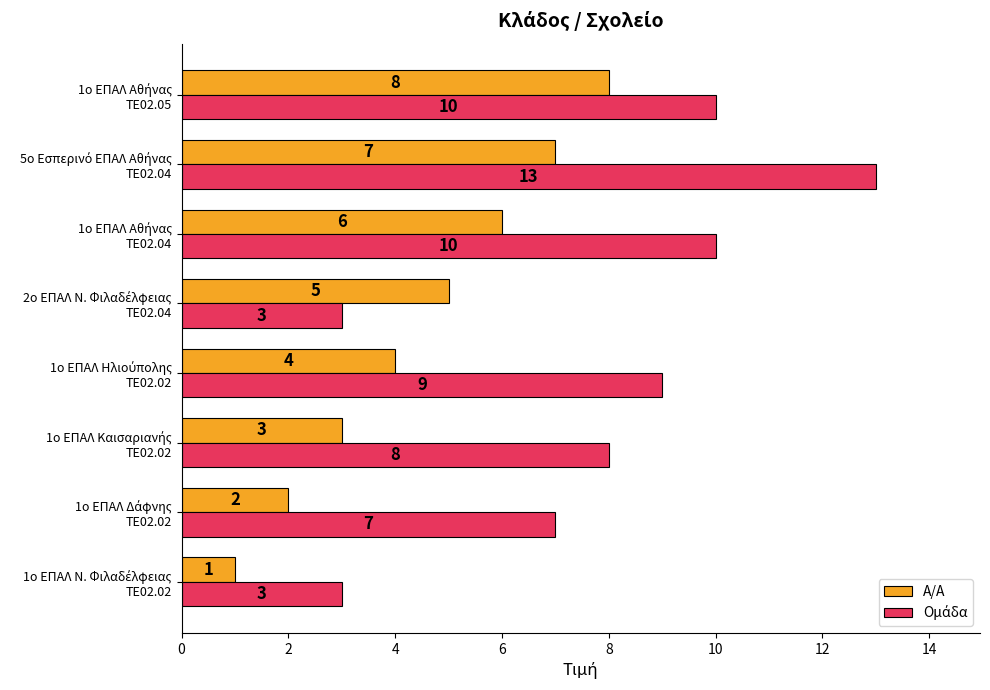

What is the minimum value shown in the chart?

1